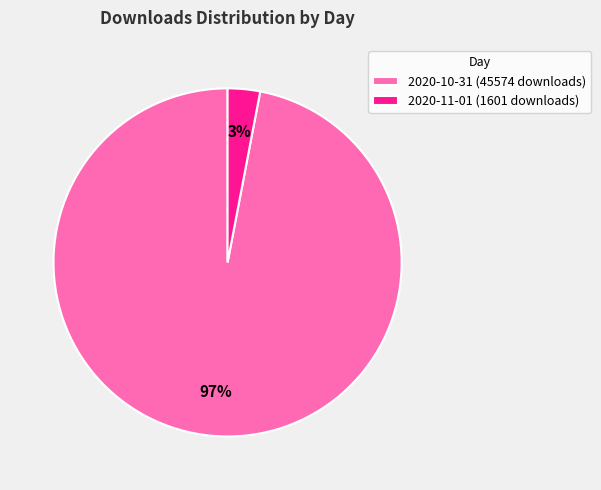

Which category has the biggest portion of the pie?

2020-10-31 (45574 downloads)